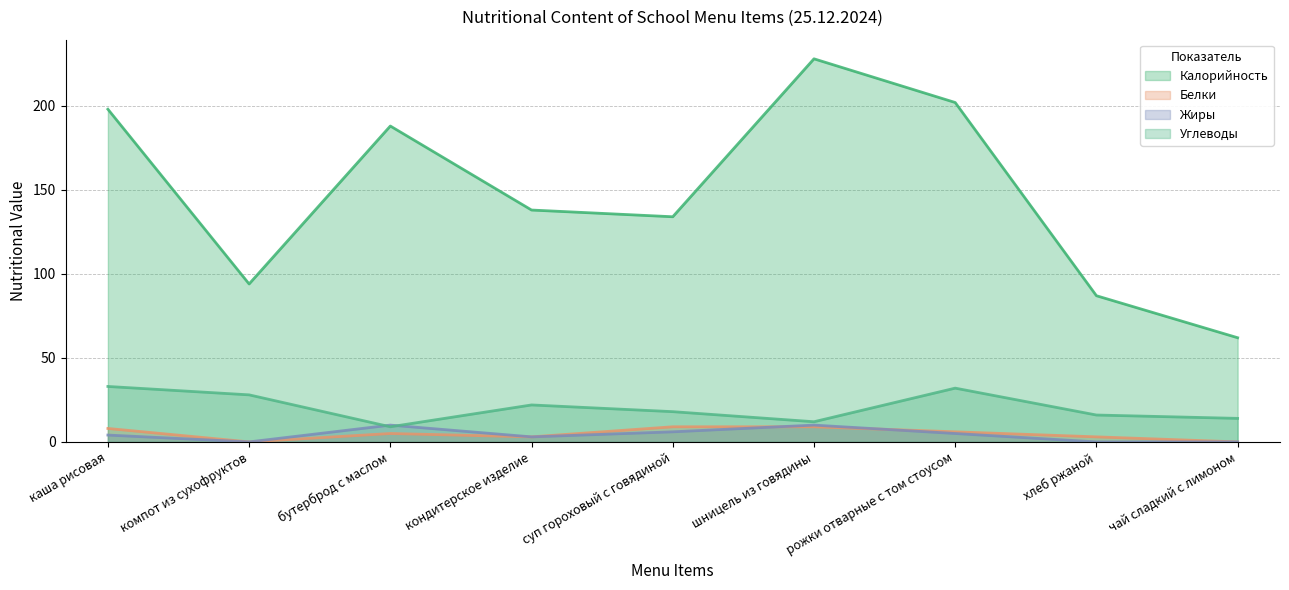

At how many categories does at least one series exceed 210?

1